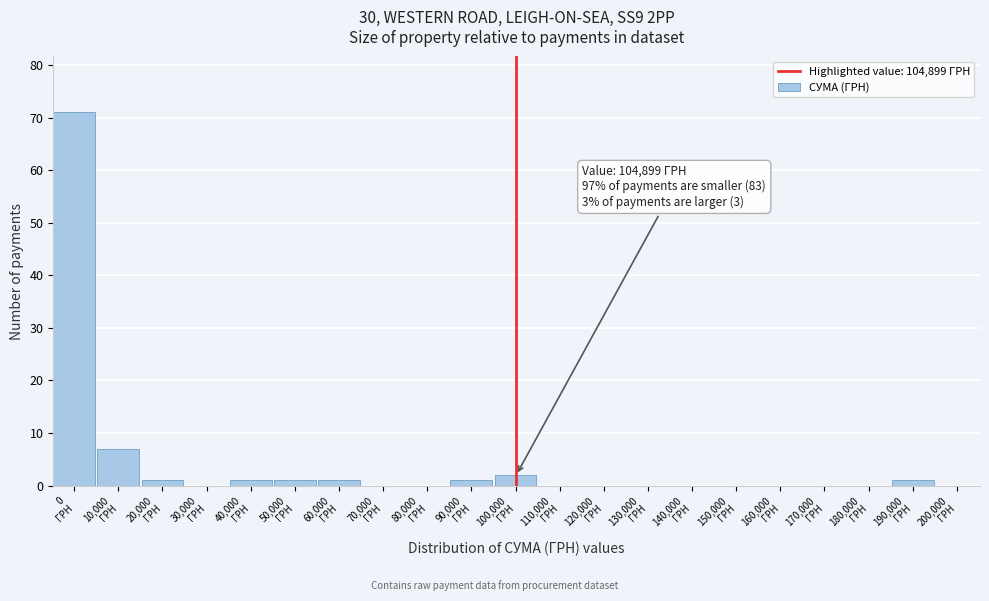

What is the sum of all values?

86